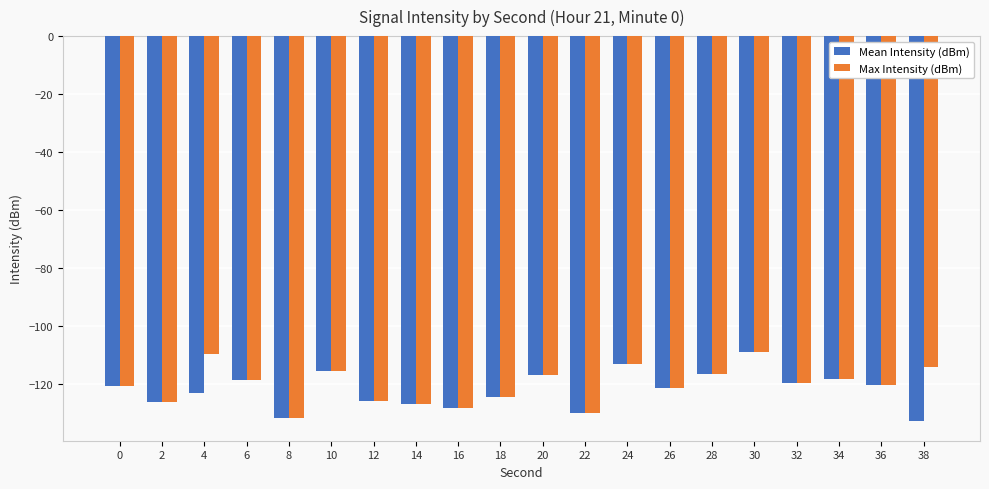

What is the difference between the Mean Intensity (dBm) values at 24 and 22?

16.7